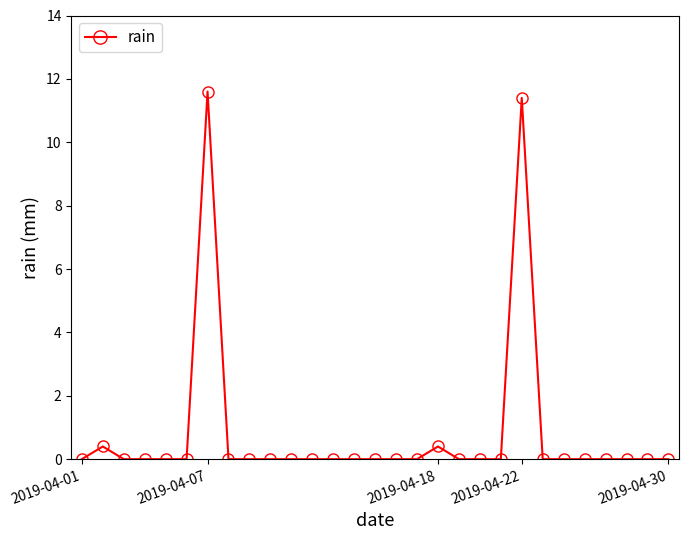

True or false: there are more than 1 points higher than both neighbors.

True